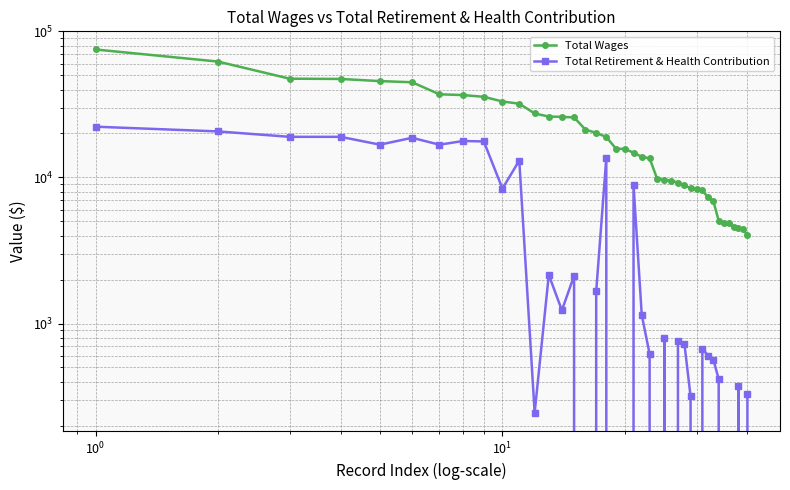

Which series has the largest range (max minus min)?

Total Wages